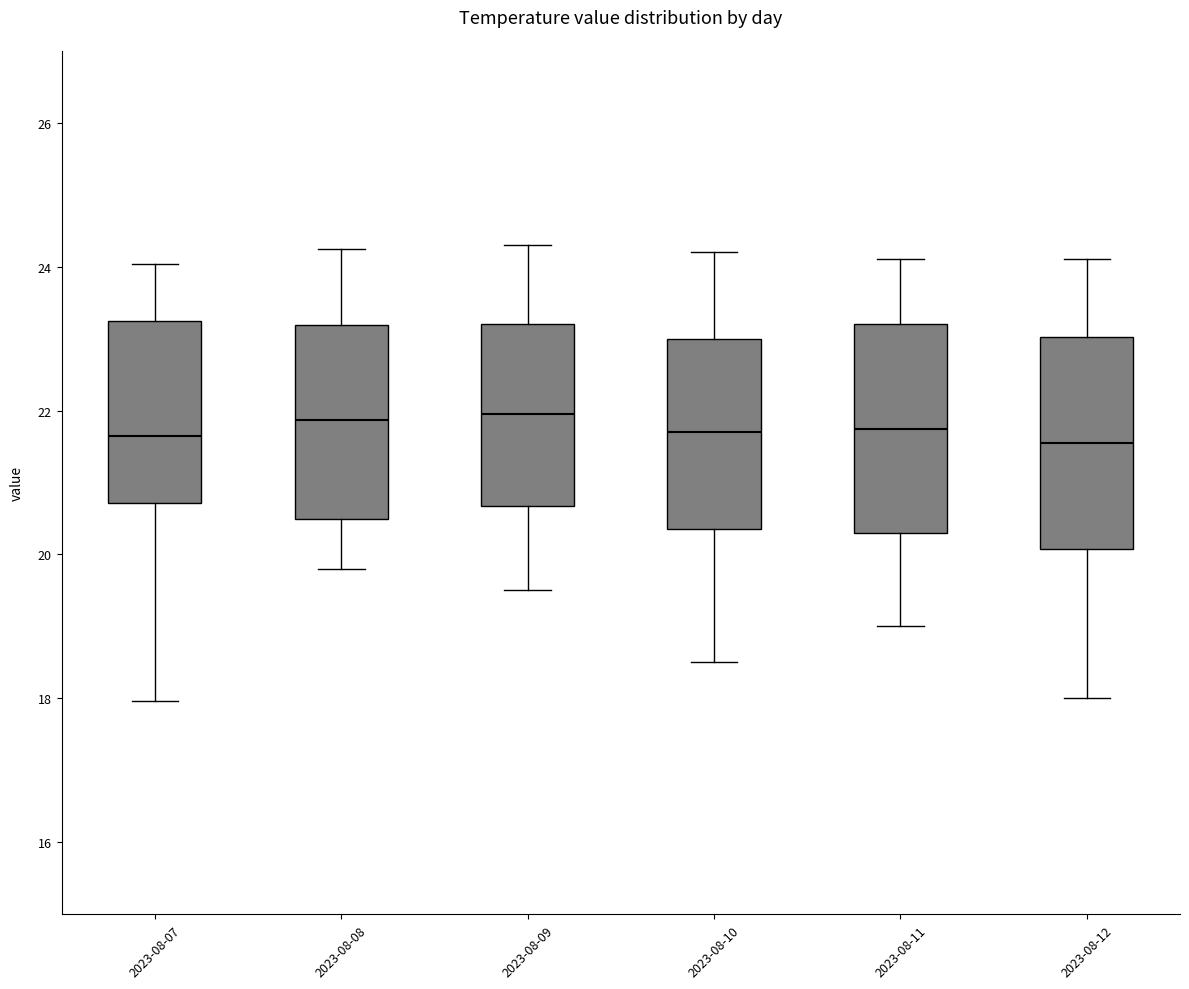

Reading left to right, read every box against the y-axis: the position of its median line, the range the box covers, and the ends of its whiskers. The values are not printed on the chart, so give them approximately, as read against the axis.

2023-08-07: median 21.6, box 20.8 to 23.2, whiskers 18.0 to 24.0
2023-08-08: median 21.8, box 20.4 to 23.2, whiskers 19.8 to 24.2
2023-08-09: median 22.0, box 20.6 to 23.2, whiskers 19.6 to 24.4
2023-08-10: median 21.8, box 20.4 to 23.0, whiskers 18.6 to 24.2
2023-08-11: median 21.8, box 20.4 to 23.2, whiskers 19.0 to 24.2
2023-08-12: median 21.6, box 20.0 to 23.0, whiskers 18.0 to 24.2